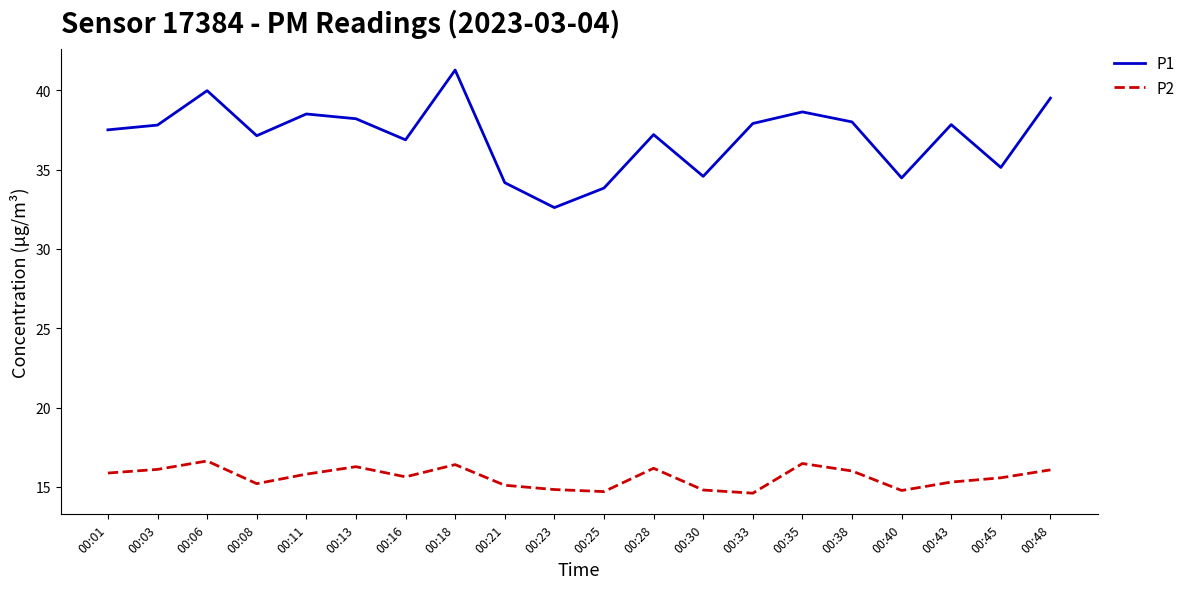

At which category does P1 reach its first local valley?

00:08